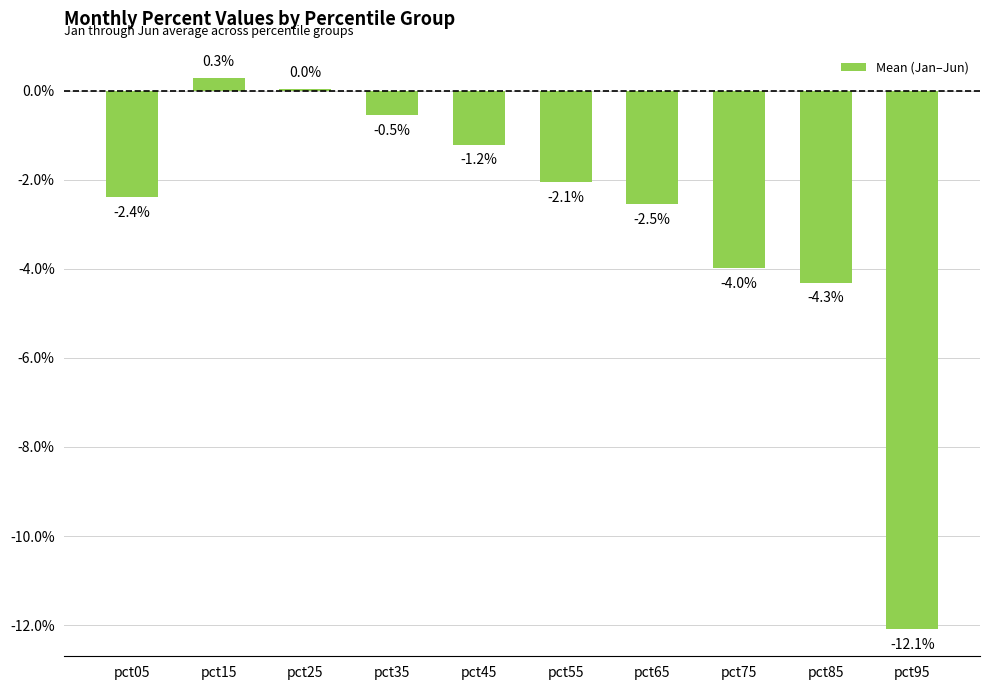

Are the bars horizontal?

No